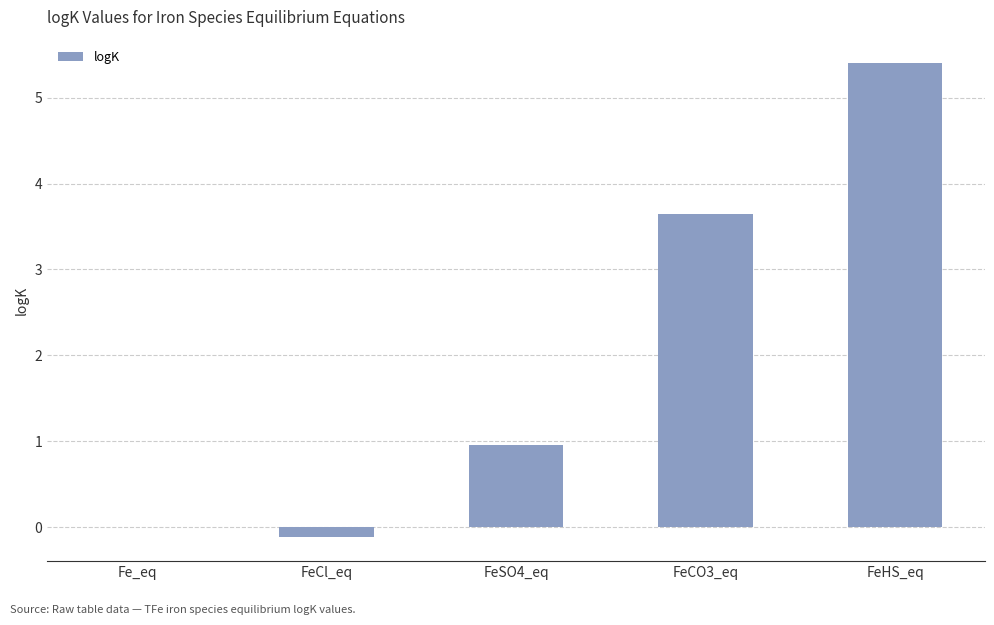

What is the sum of the values at FeCl_eq and Fe_eq?

-0.1